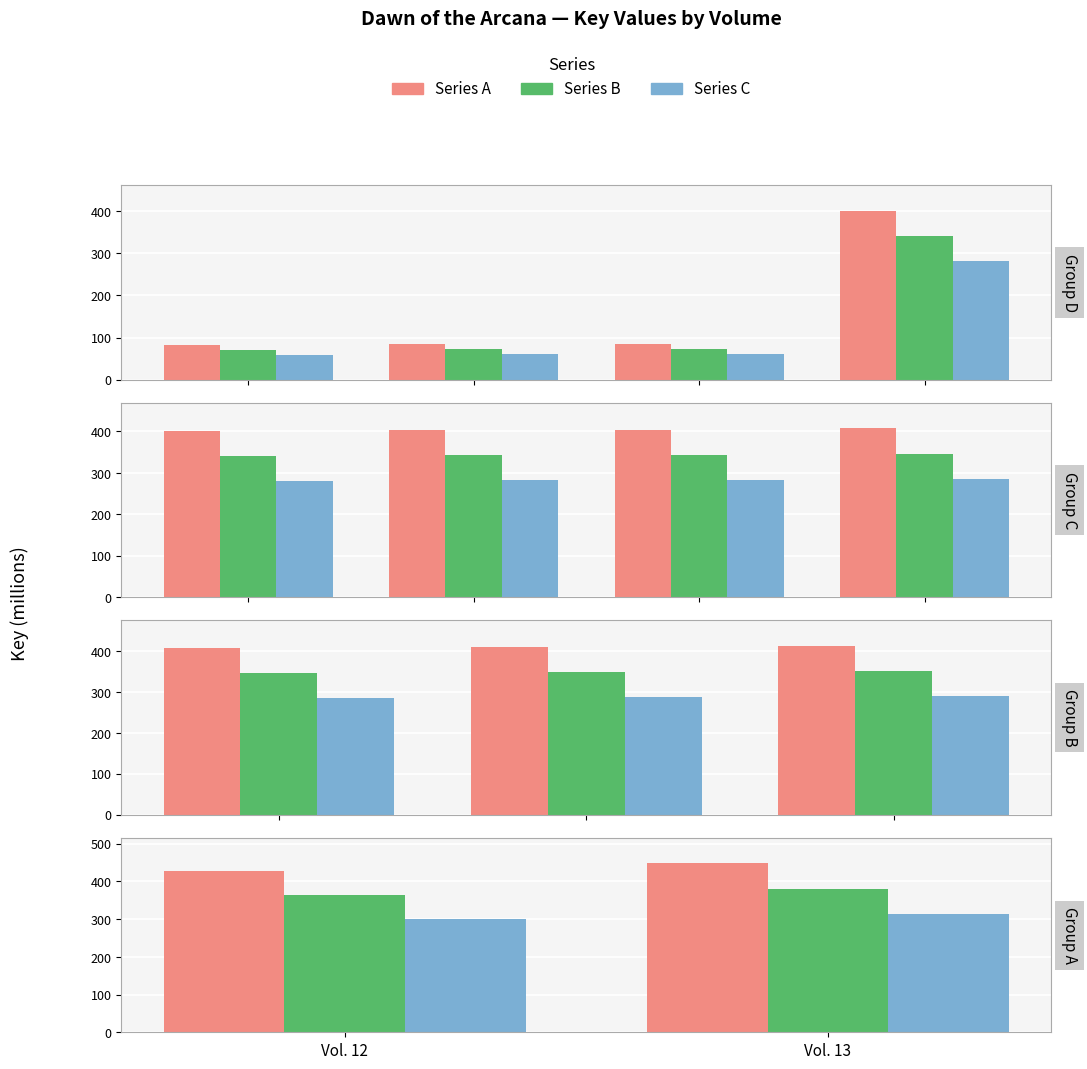

Count the number of data series in this chart.

3